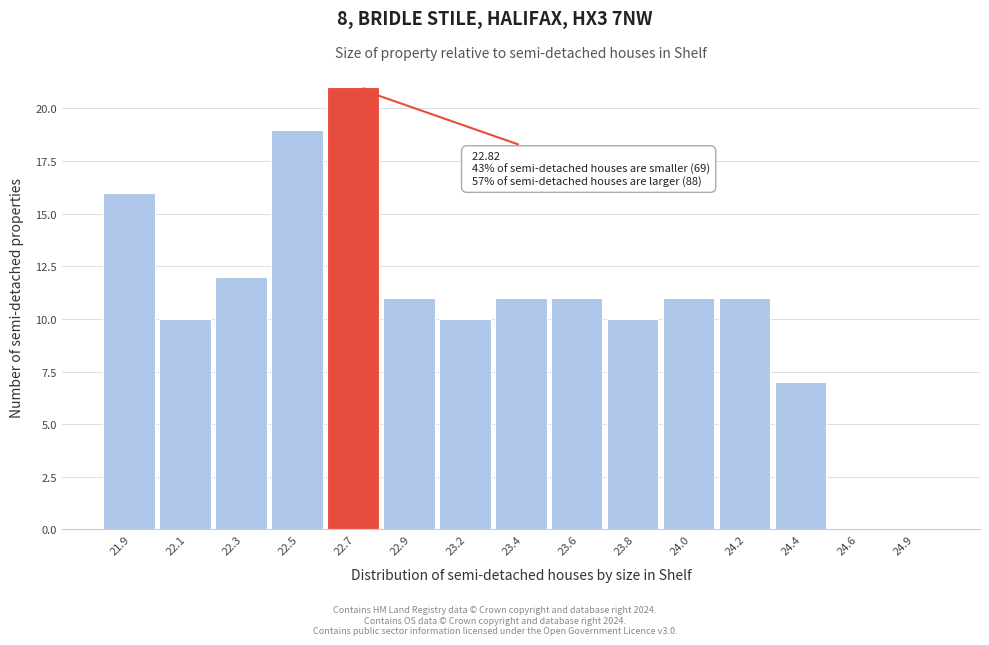

Reading left to right, what are all the values shown in this chart?

21.9=16	22.1=10	22.3=12	22.5=19	22.7=21	22.9=11	23.2=10	23.4=11	23.6=11	23.8=10	24.0=11	24.2=11	24.4=7	24.6=0	24.9=0